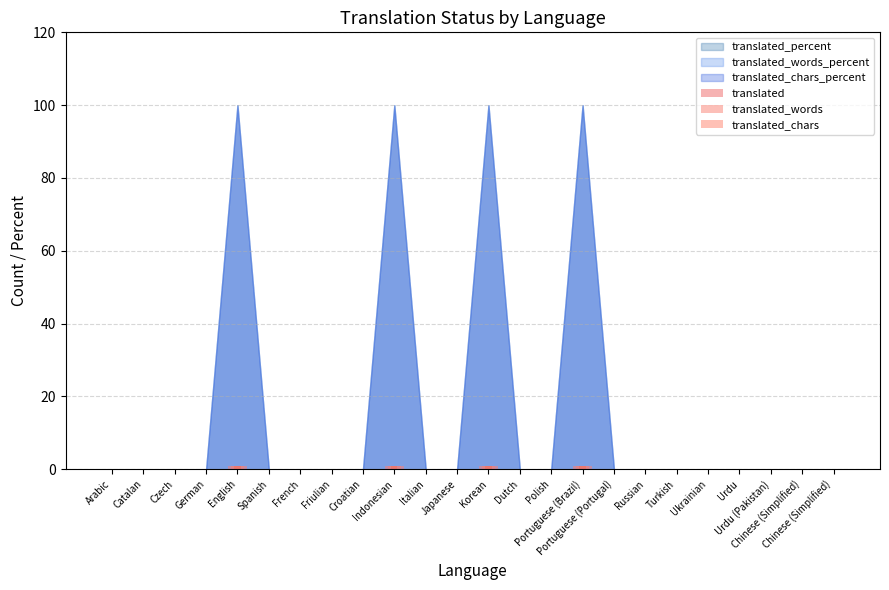

Is the value of translated_words at Spanish greater than the value of translated at Indonesian?

No